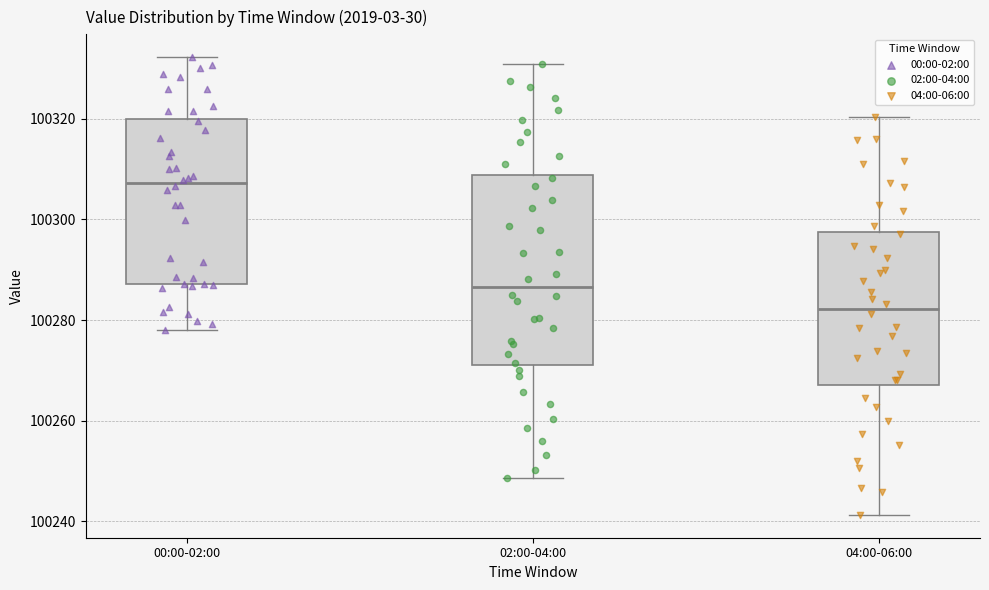

Which box's median line is the highest?

00:00-02:00